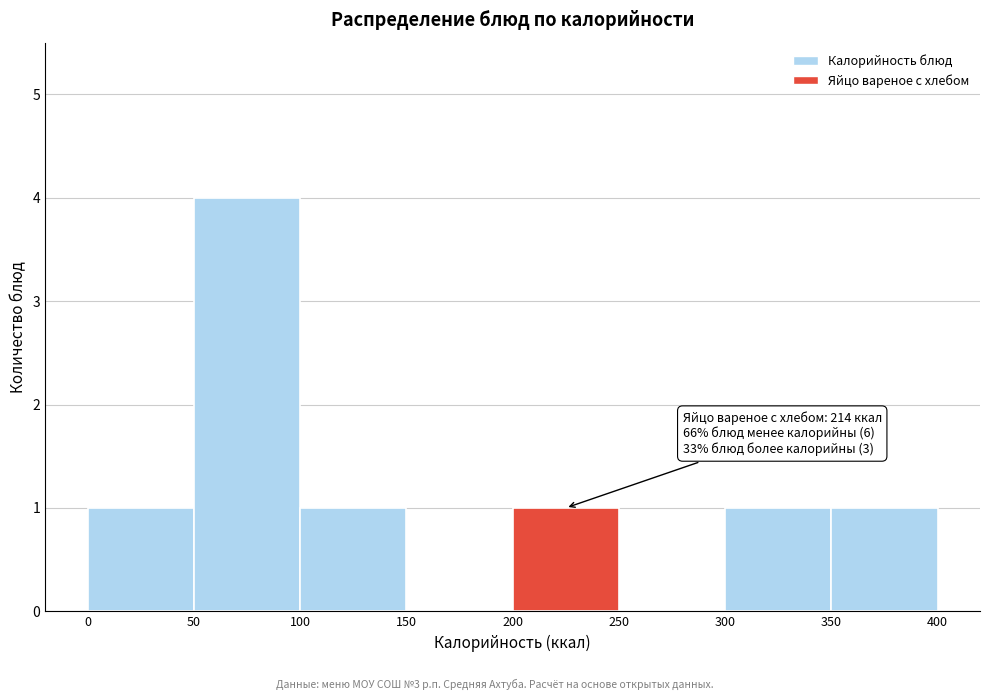

Over which range of the x-axis is the bar tallest?

50 to 100